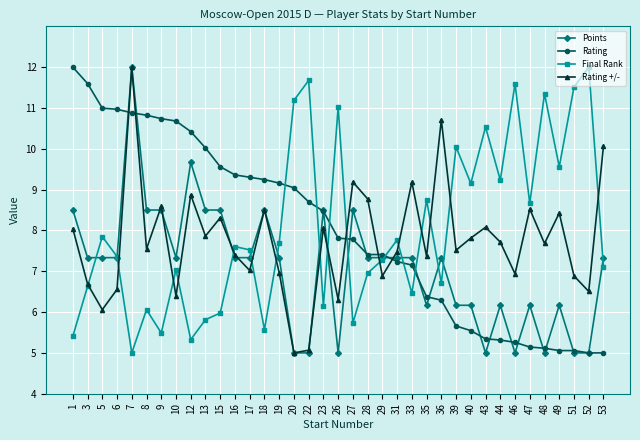

At 39, list the series in order from largest to smallest.

Final Rank, Rating +/-, Points, Rating